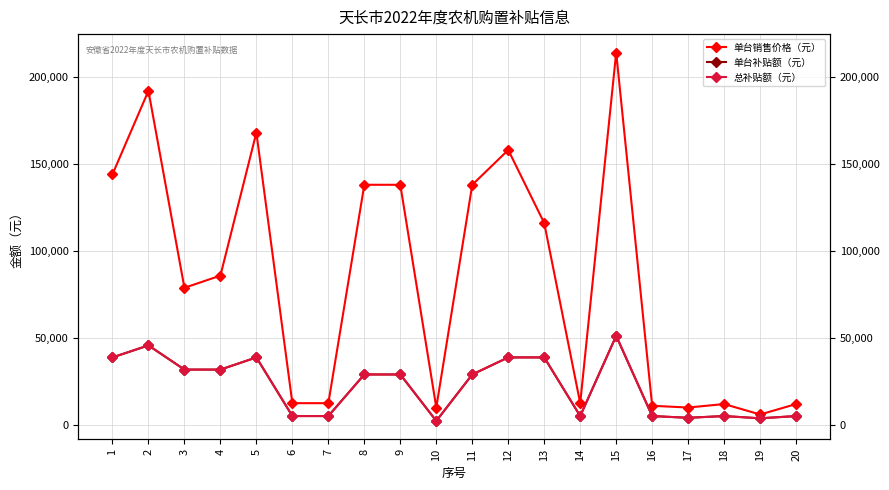

What are all the series names shown in the legend?

单台销售价格（元）, 单台补贴额（元）, 总补贴额（元）